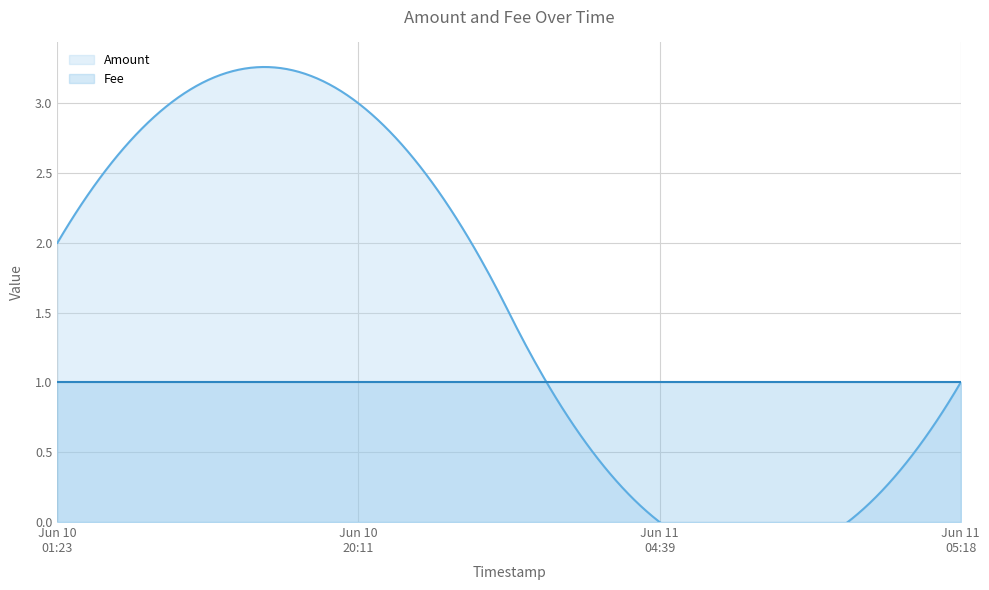

Rank the categories by Amount value from lowest to highest.

2017-06-11 04:39:55, 2017-06-11 05:18:45, 2017-06-10 01:23:29, 2017-06-10 20:11:50